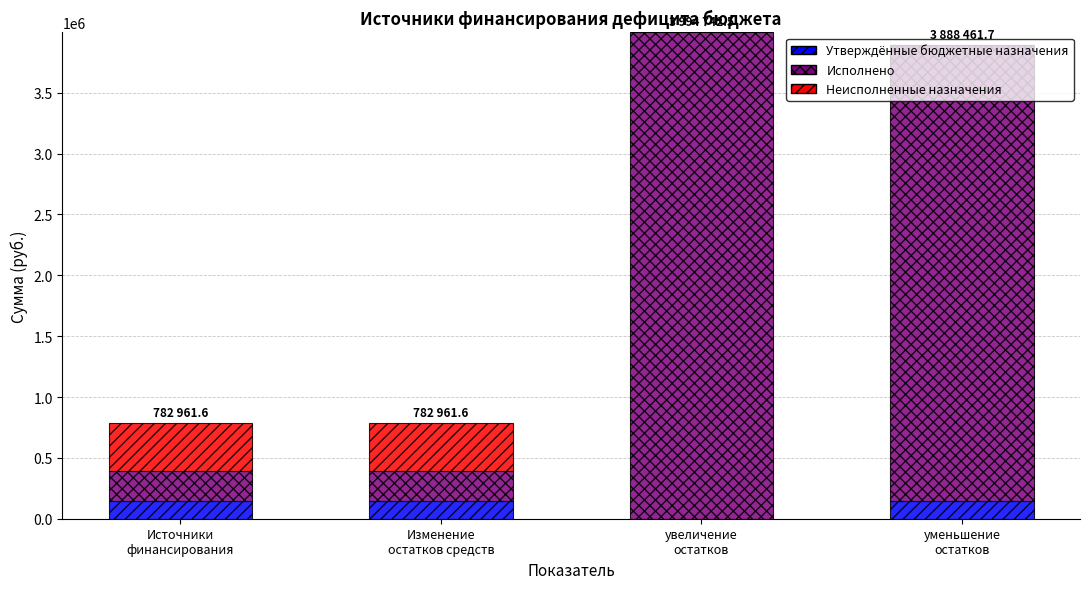

What is the sum of all Утверждённые бюджетные назначения values?

427800.0